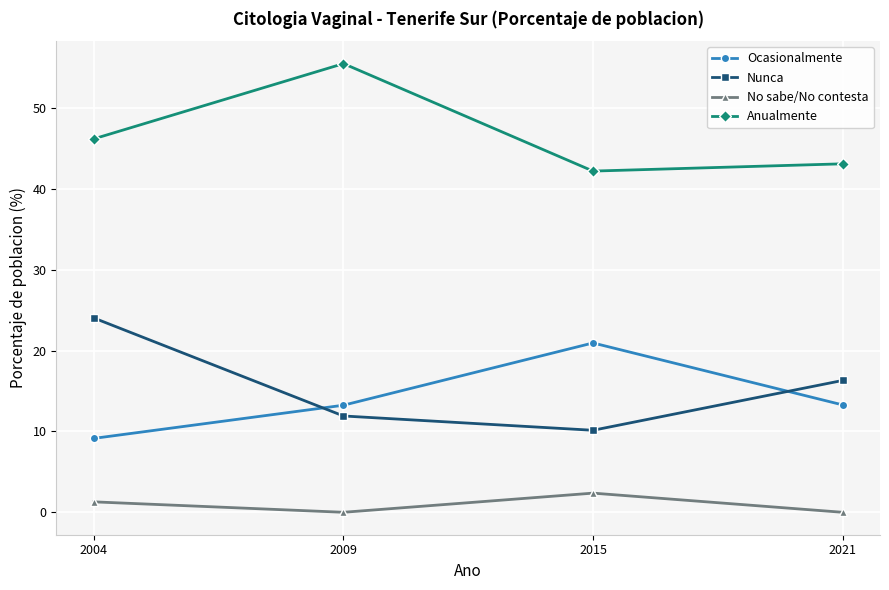

What is the maximum value for Nunca?

24.0